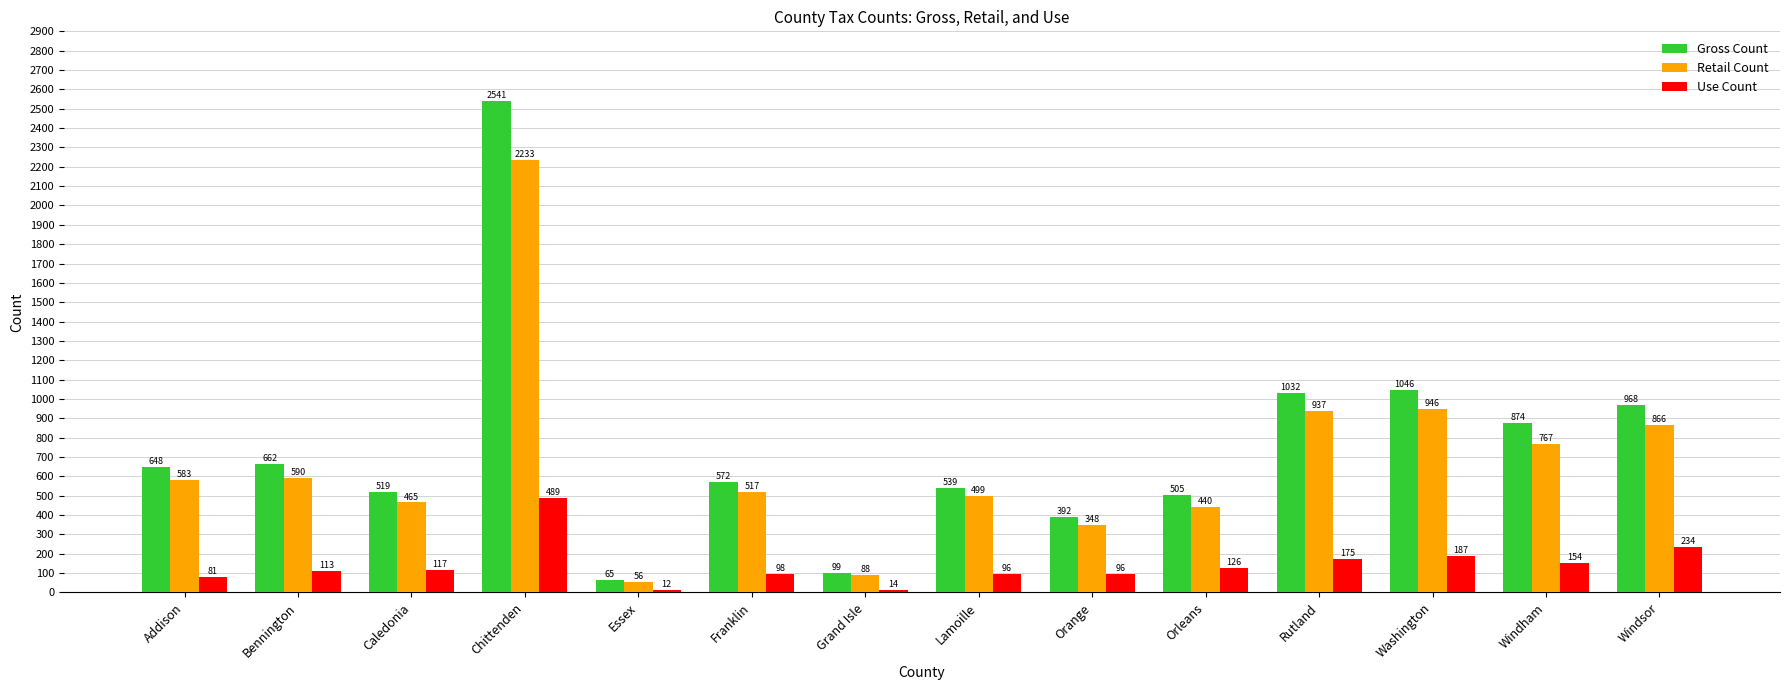

What is the label of the 4th bar from the left?

Chittenden